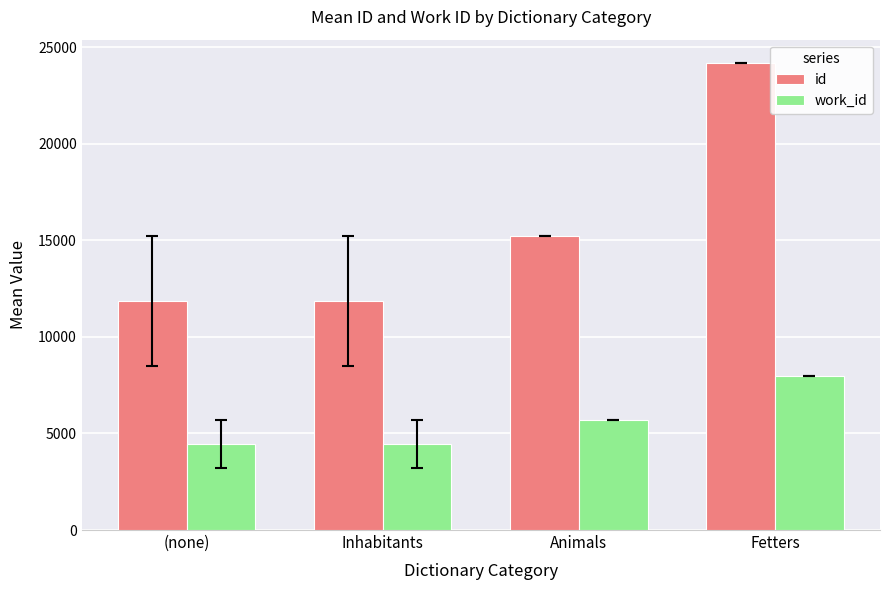

What is the sum of all id values?

63112.0